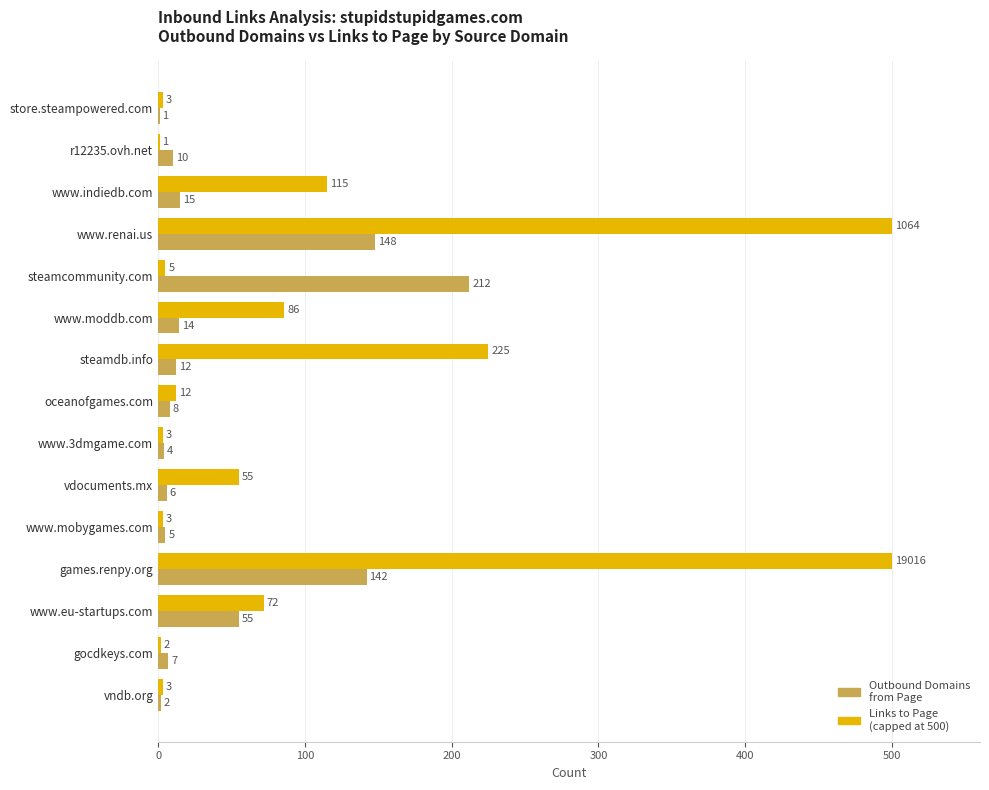

Between steamcommunity.com and games.renpy.org, which series saw the biggest shift?

Links to Page (capped at 500)